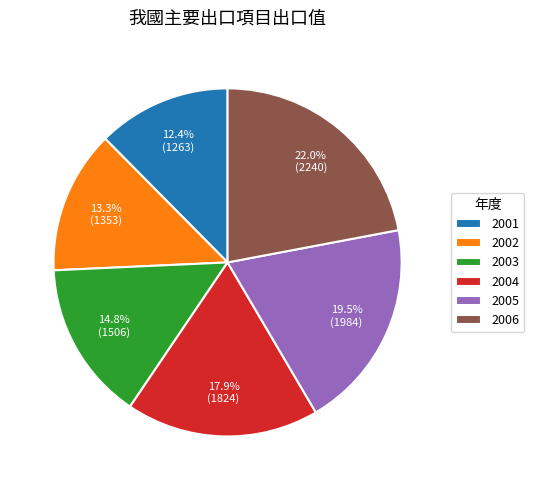

How much of the chart is everything except 2004?

82.1%